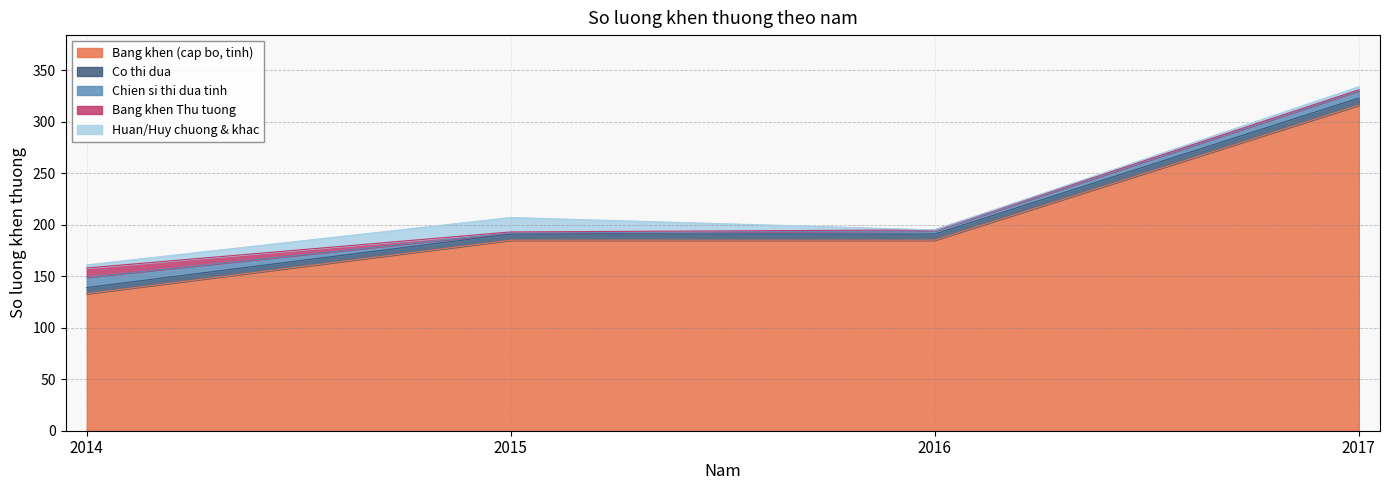

True or false: Bang khen (cap bo, tinh) and Huan/Huy chuong & khac intersect in this chart.

False